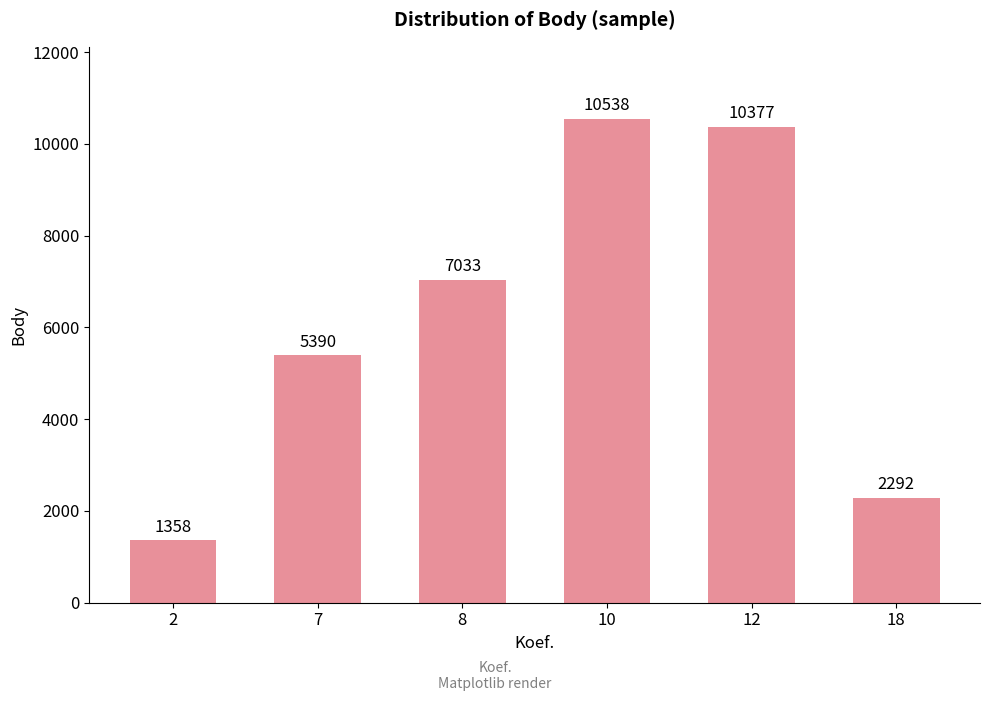

What is the average value?

6165